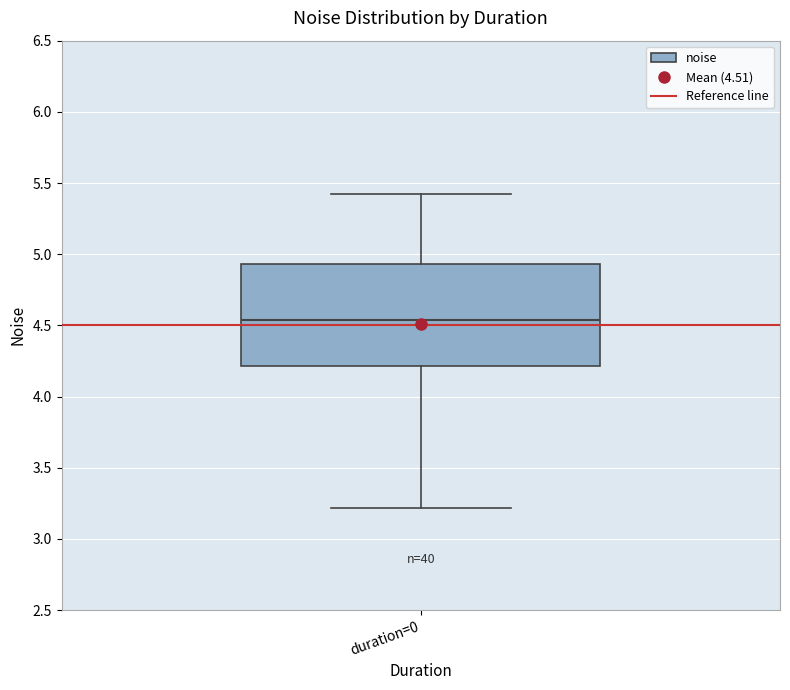

Read this box plot against the y-axis: the position of the median line, the range covered by the box, and the ends of both whiskers. The values are not printed on the chart, so give them approximately, as read against the axis.

median 4.55, box 4.20 to 4.95, whiskers 3.20 to 5.40